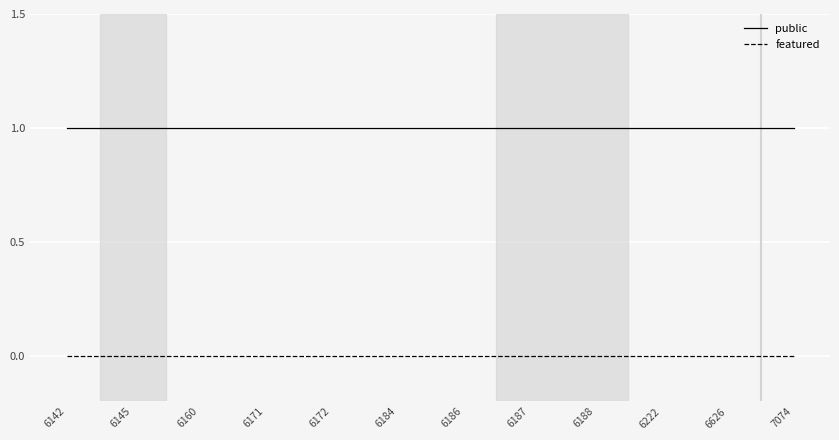

What is the greatest value displayed?

1